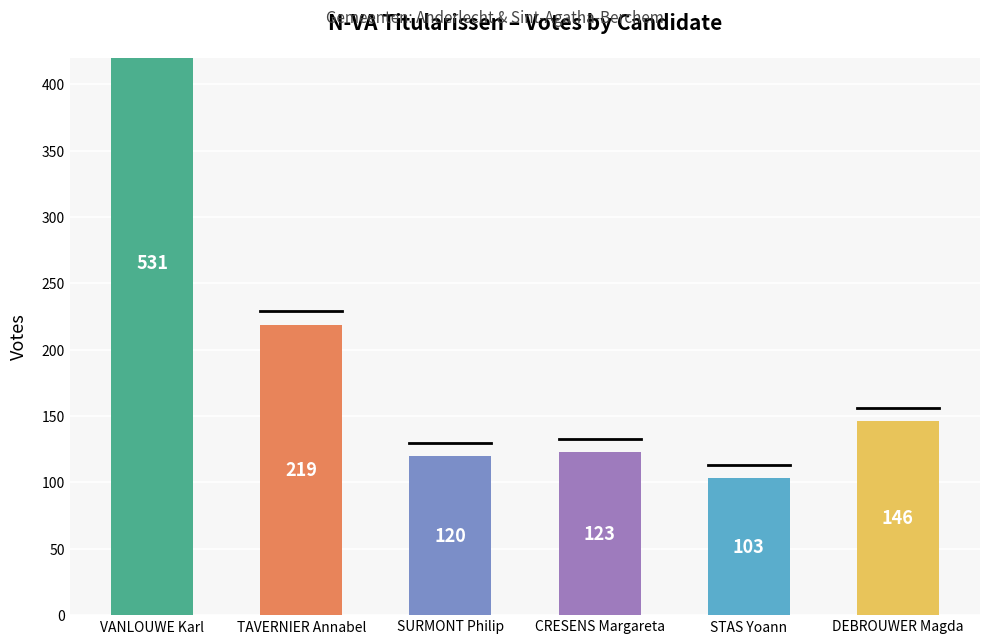

What is the difference between the values at CRESENS Margareta and VANLOUWE Karl?

408